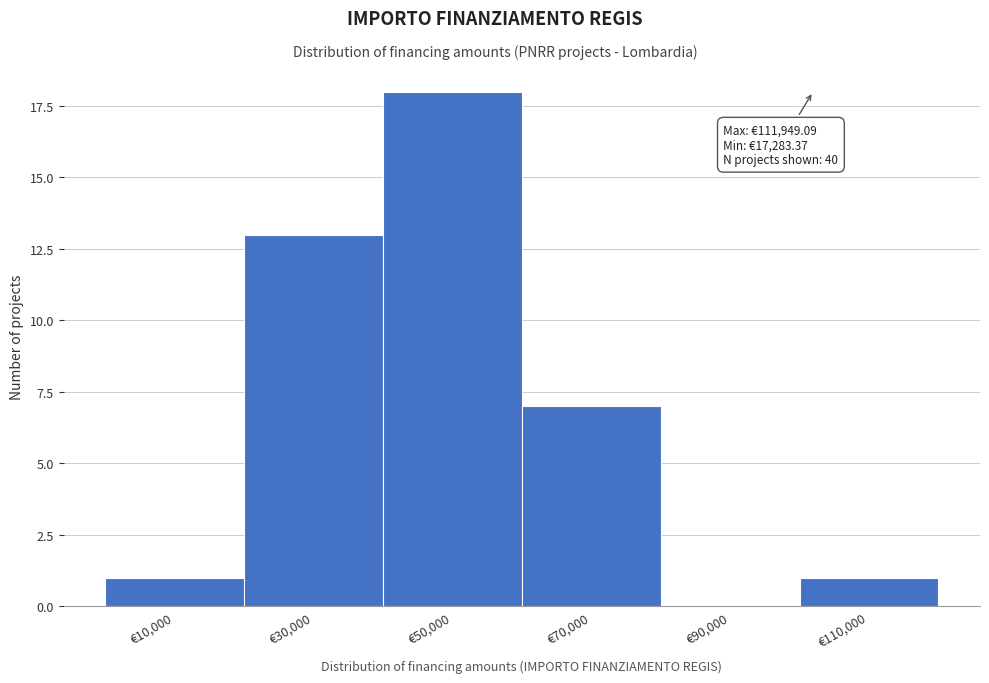

Reading right to left, list all the values displayed in this chart.

€110,000=1	€90,000=0	€70,000=7	€50,000=18	€30,000=13	€10,000=1